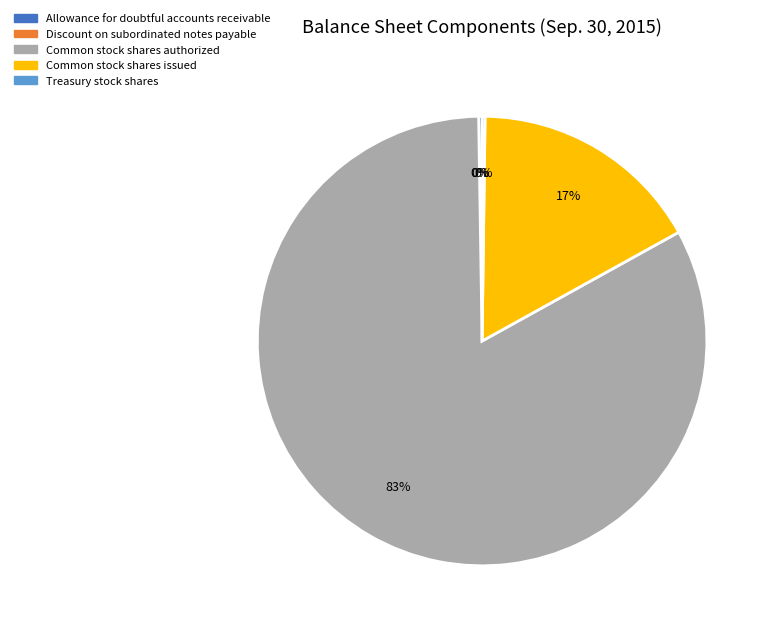

Combined, do Common stock shares authorized and Common stock shares issued account for over 50%?

Yes